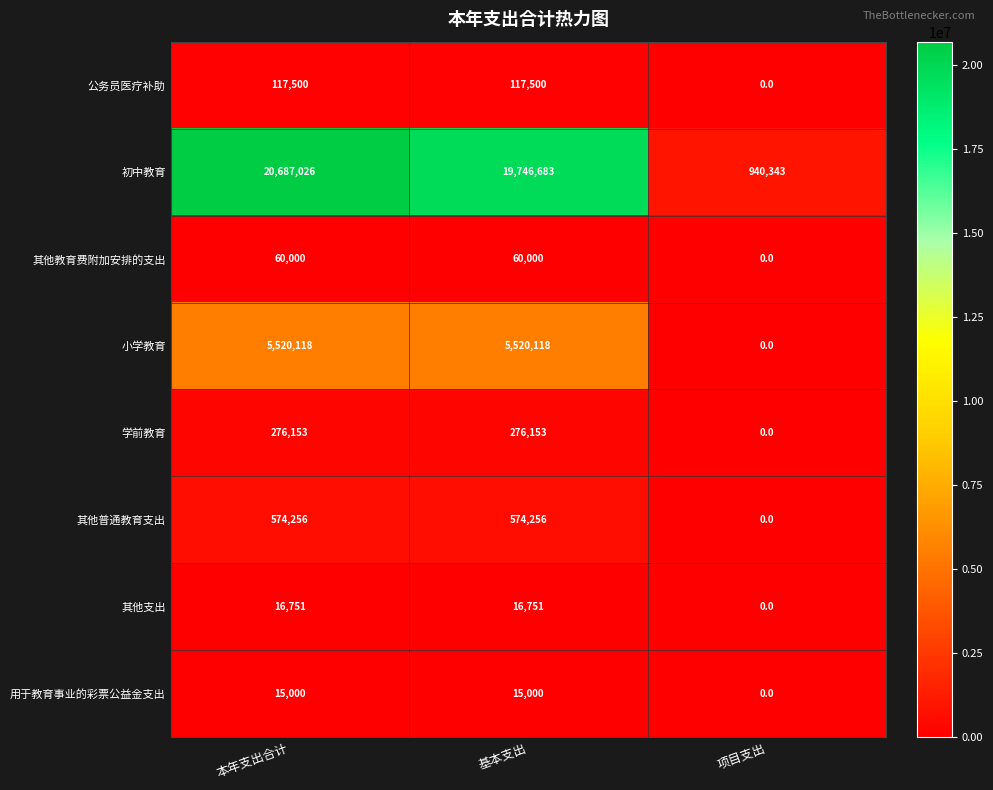

How many 学前教育 values are between 0 and 276153?

3